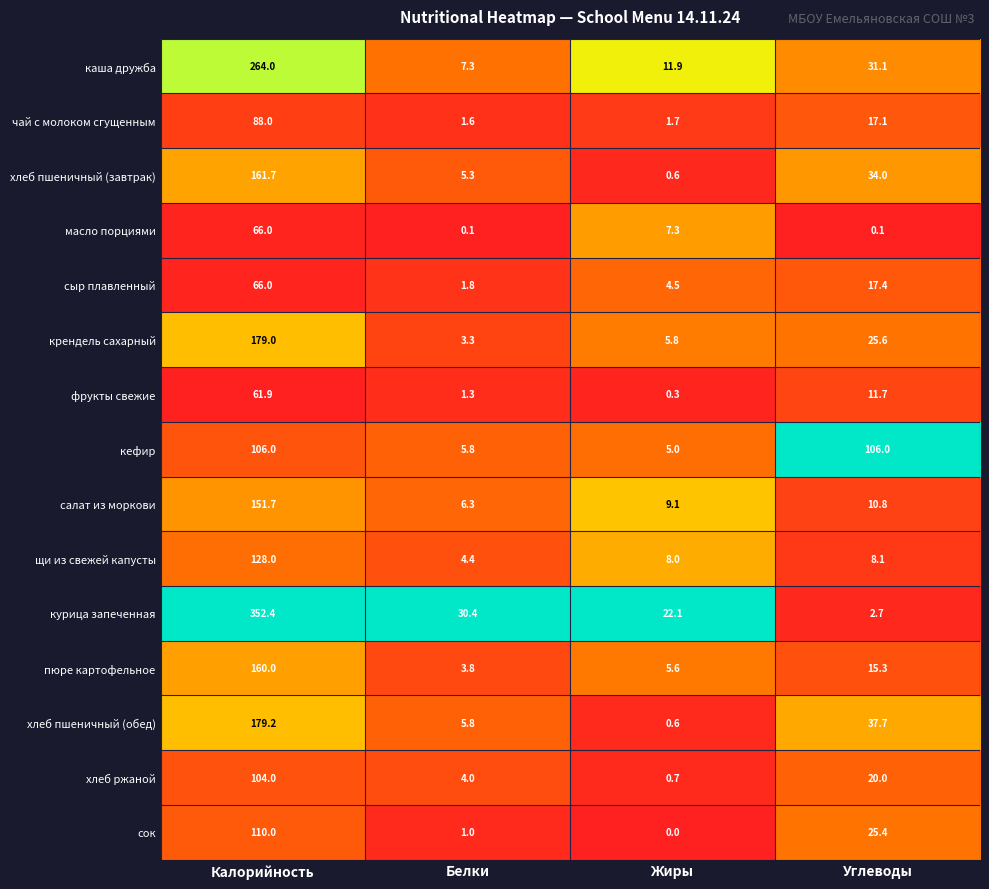

At which label does сыр плавленный first exceed 17?

Калорийность